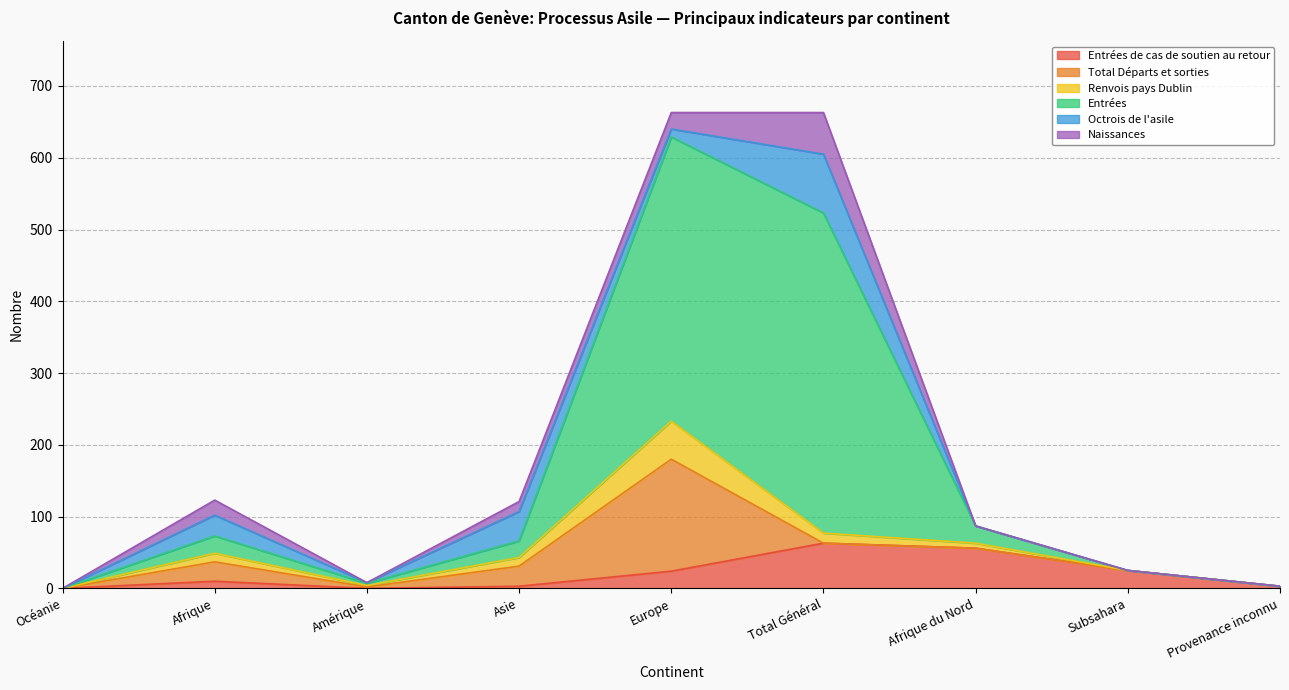

What is the value of the Renvois pays Dublin point at the 9th from the left?

3